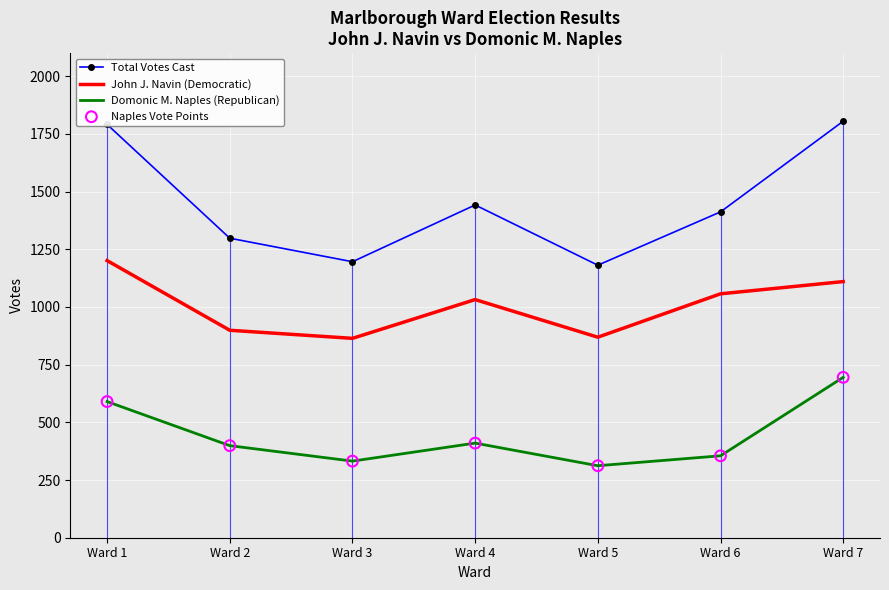

Which series has the widest spread of values?

Total Votes Cast